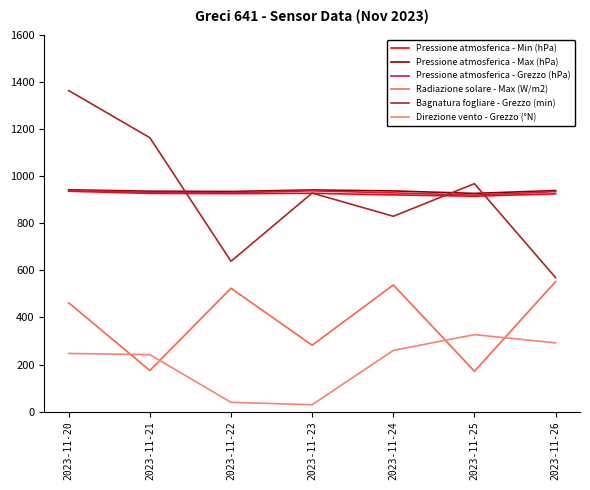

Which label corresponds to the largest value in the chart?

2023-11-20